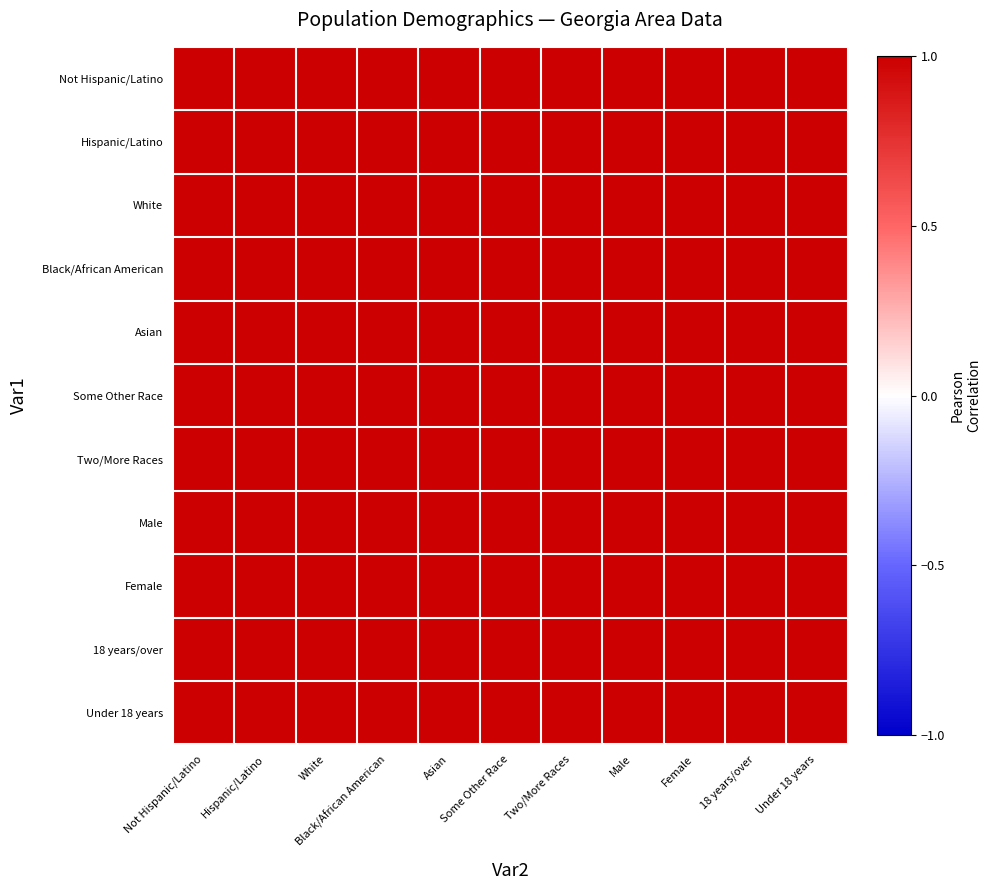

Reading left to right, transcribe all the data shown in this chart.

Not Hispanic/Latino: Not Hispanic/Latino=1.0	Hispanic/Latino=1.0	White=1.0	Black/African American=1.0	Asian=1.0	Some Other Race=1.0	Two/More Races=1.0	Male=1.0	Female=1.0	18 years/over=1.0	Under 18 years=1.0
Hispanic/Latino: Not Hispanic/Latino=1.0	Hispanic/Latino=1.0	White=1.0	Black/African American=1.0	Asian=1.0	Some Other Race=1.0	Two/More Races=1.0	Male=1.0	Female=1.0	18 years/over=1.0	Under 18 years=1.0
White: Not Hispanic/Latino=1.0	Hispanic/Latino=1.0	White=1.0	Black/African American=1.0	Asian=1.0	Some Other Race=1.0	Two/More Races=1.0	Male=1.0	Female=1.0	18 years/over=1.0	Under 18 years=1.0
Black/African American: Not Hispanic/Latino=1.0	Hispanic/Latino=1.0	White=1.0	Black/African American=1.0	Asian=1.0	Some Other Race=1.0	Two/More Races=1.0	Male=1.0	Female=1.0	18 years/over=1.0	Under 18 years=1.0
Asian: Not Hispanic/Latino=1.0	Hispanic/Latino=1.0	White=1.0	Black/African American=1.0	Asian=1.0	Some Other Race=1.0	Two/More Races=1.0	Male=1.0	Female=1.0	18 years/over=1.0	Under 18 years=1.0
Some Other Race: Not Hispanic/Latino=1.0	Hispanic/Latino=1.0	White=1.0	Black/African American=1.0	Asian=1.0	Some Other Race=1.0	Two/More Races=1.0	Male=1.0	Female=1.0	18 years/over=1.0	Under 18 years=1.0
Two/More Races: Not Hispanic/Latino=1.0	Hispanic/Latino=1.0	White=1.0	Black/African American=1.0	Asian=1.0	Some Other Race=1.0	Two/More Races=1.0	Male=1.0	Female=1.0	18 years/over=1.0	Under 18 years=1.0
Male: Not Hispanic/Latino=1.0	Hispanic/Latino=1.0	White=1.0	Black/African American=1.0	Asian=1.0	Some Other Race=1.0	Two/More Races=1.0	Male=1.0	Female=1.0	18 years/over=1.0	Under 18 years=1.0
Female: Not Hispanic/Latino=1.0	Hispanic/Latino=1.0	White=1.0	Black/African American=1.0	Asian=1.0	Some Other Race=1.0	Two/More Races=1.0	Male=1.0	Female=1.0	18 years/over=1.0	Under 18 years=1.0
18 years/over: Not Hispanic/Latino=1.0	Hispanic/Latino=1.0	White=1.0	Black/African American=1.0	Asian=1.0	Some Other Race=1.0	Two/More Races=1.0	Male=1.0	Female=1.0	18 years/over=1.0	Under 18 years=1.0
Under 18 years: Not Hispanic/Latino=1.0	Hispanic/Latino=1.0	White=1.0	Black/African American=1.0	Asian=1.0	Some Other Race=1.0	Two/More Races=1.0	Male=1.0	Female=1.0	18 years/over=1.0	Under 18 years=1.0